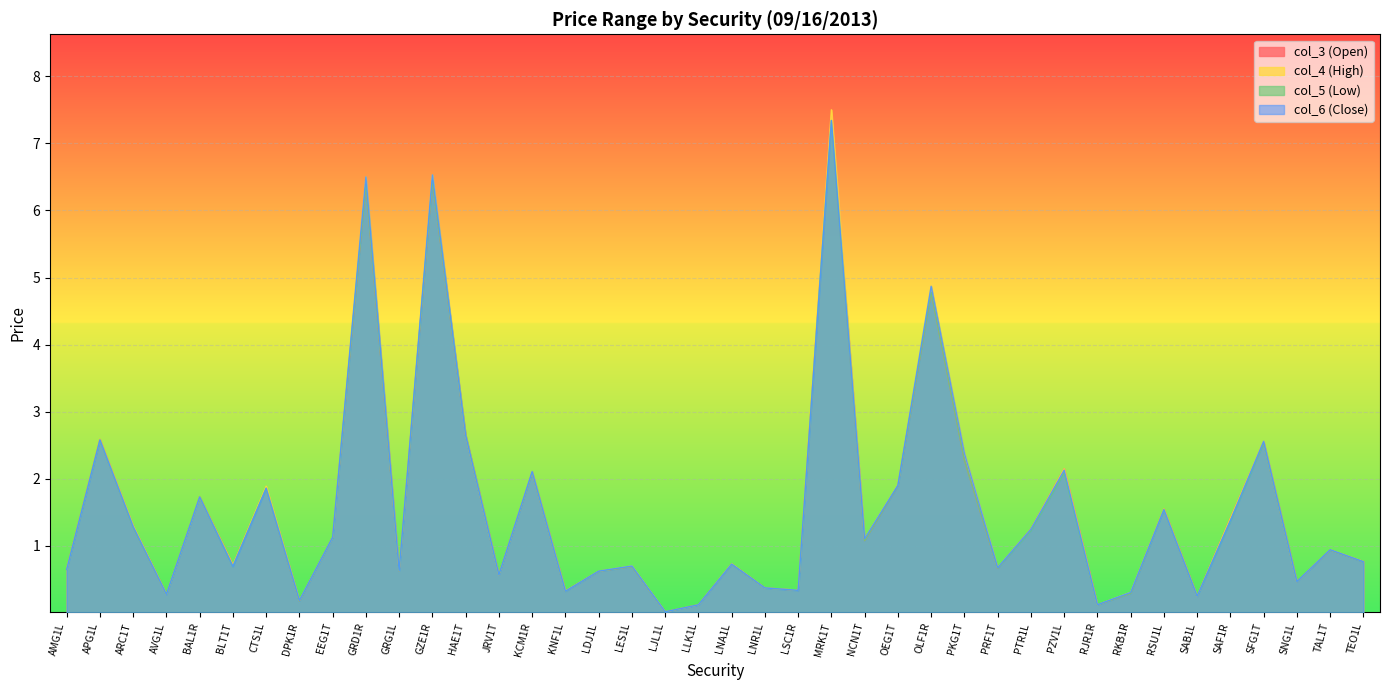

What is the difference between the maximum and minimum values in the col_3 (Open) series?

7.4